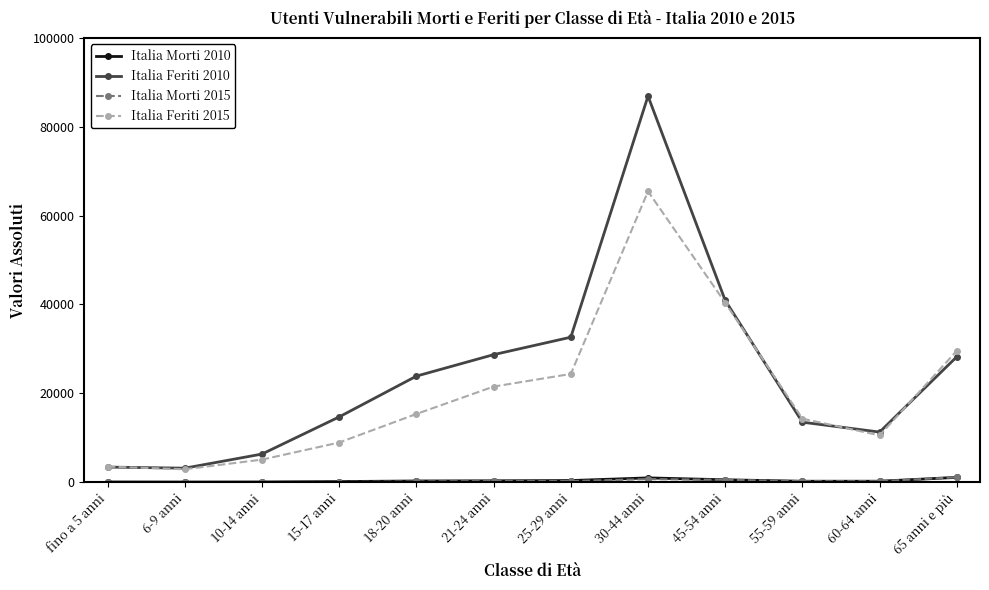

What is the greatest value displayed?

86891